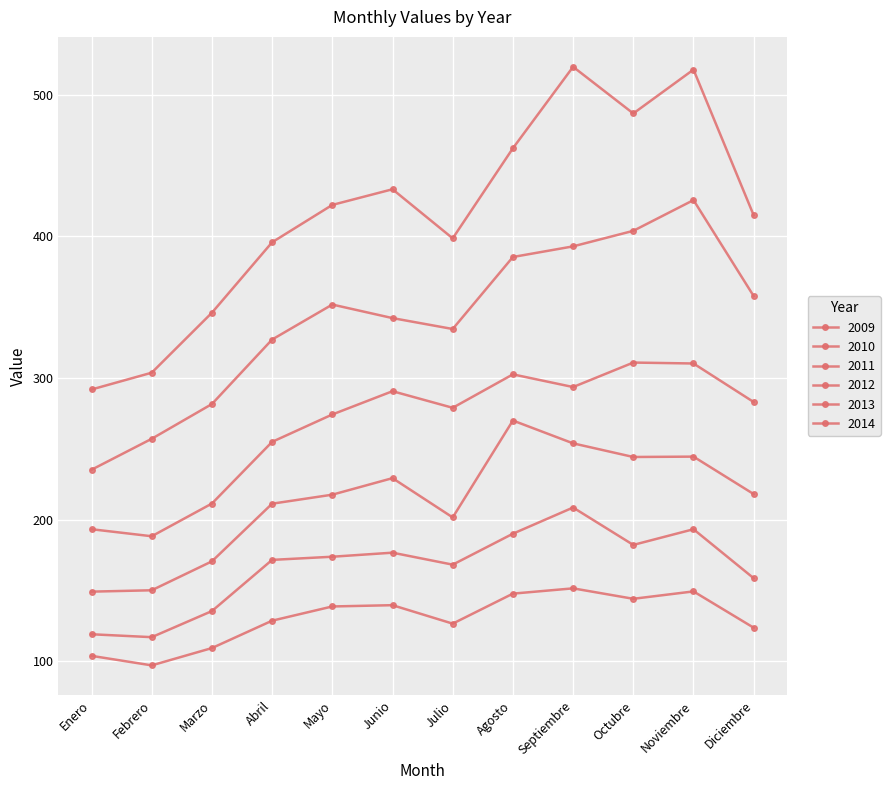

Does the chart have visible grid lines?

Yes